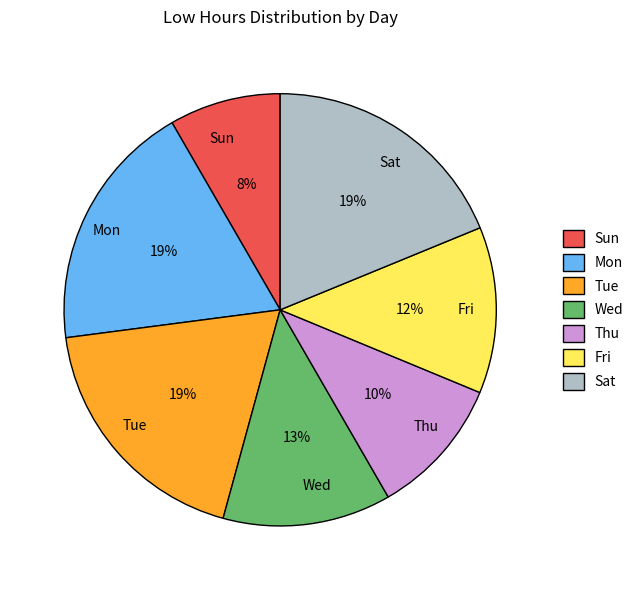

What is the smallest slice in the pie chart?

Sun